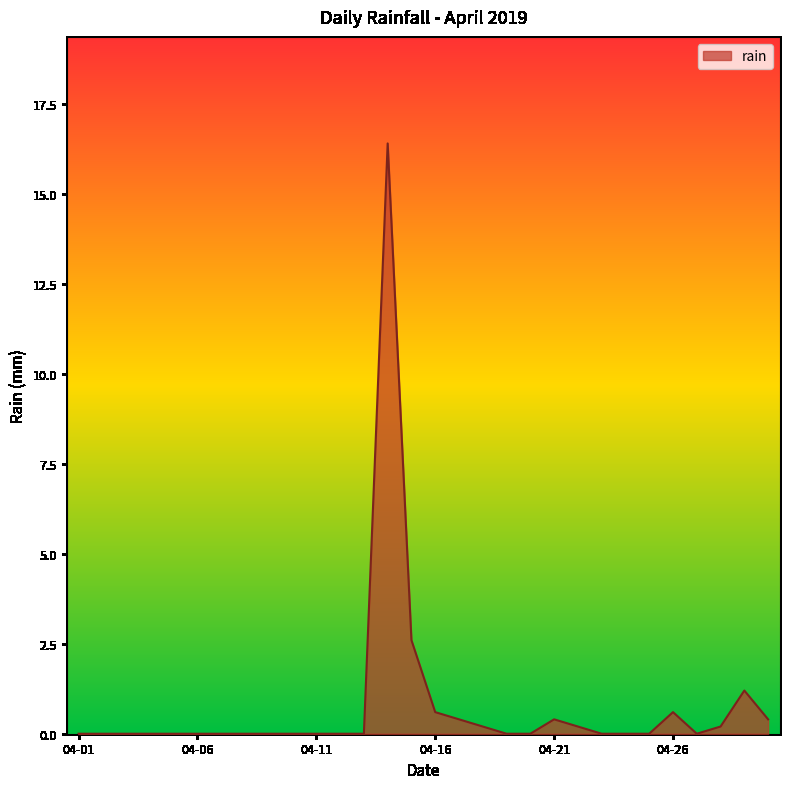

What is the greatest value displayed?

16.4